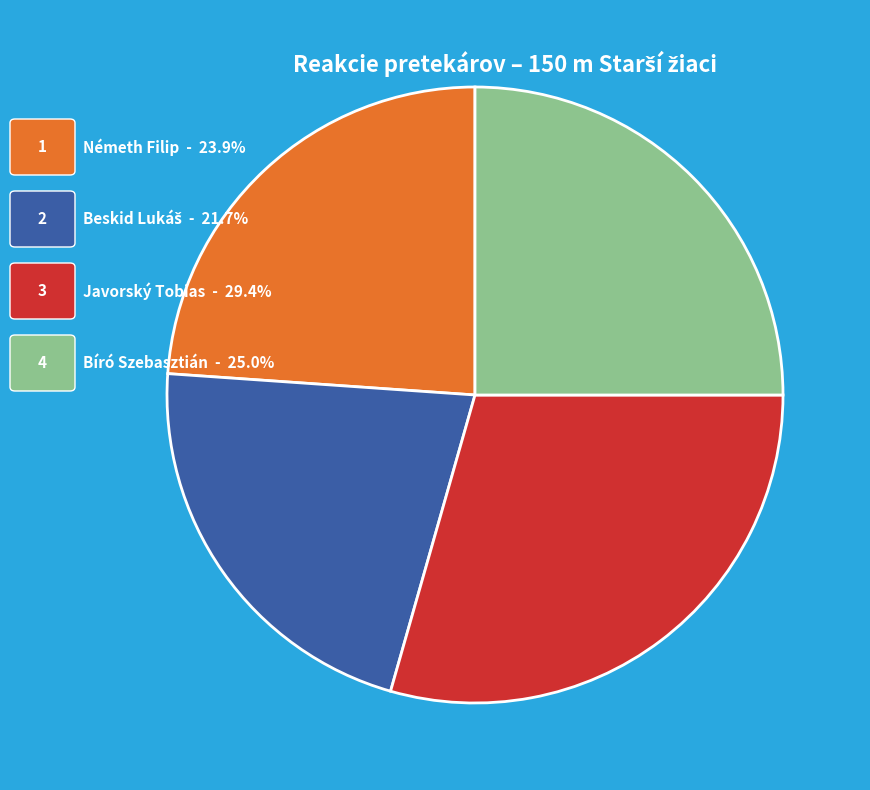

Does any single category account for the majority?

No